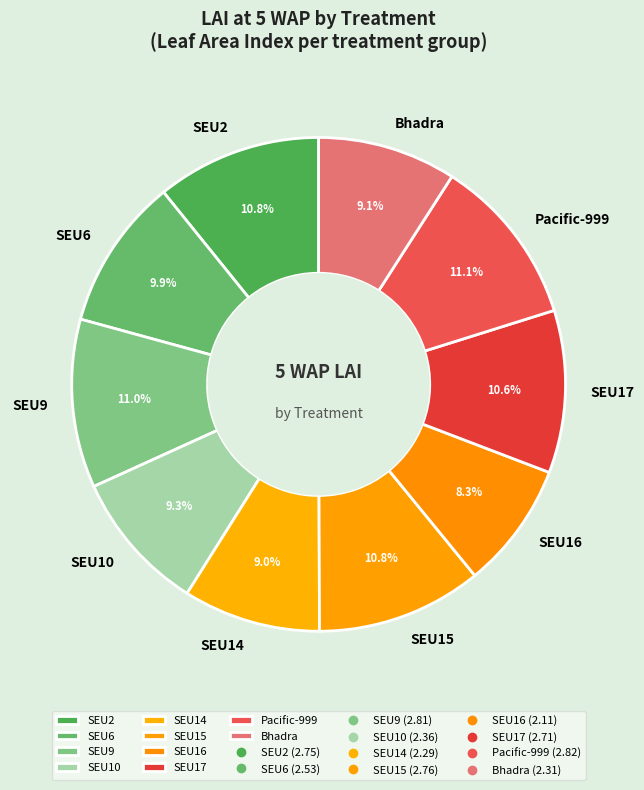

How many segments does this pie chart have?

10